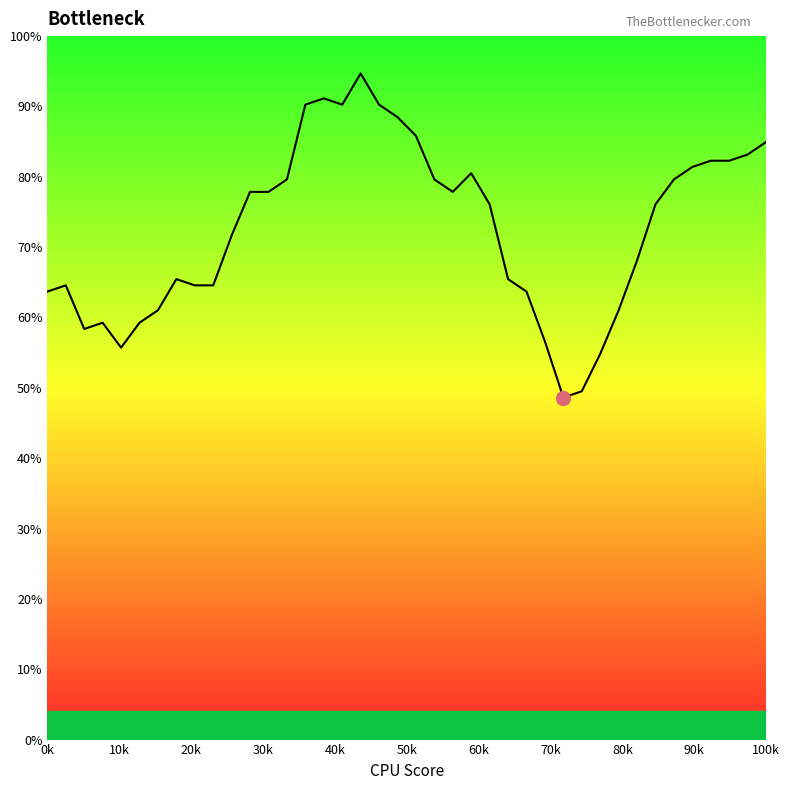

Does the chart display data point markers on the line(s)?

No